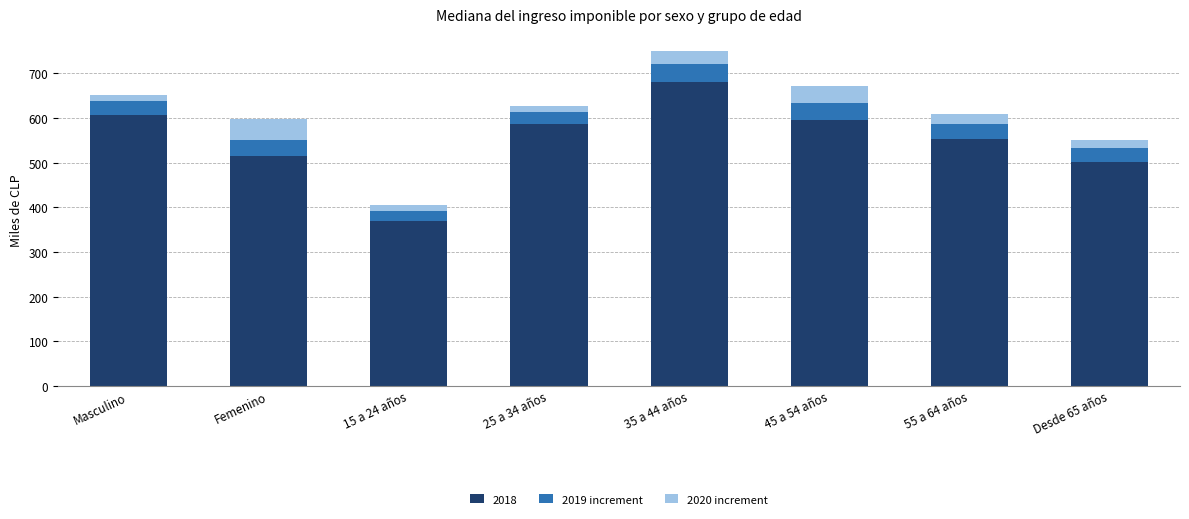

What is the total value across all series at 45 a 54 años?

672.4